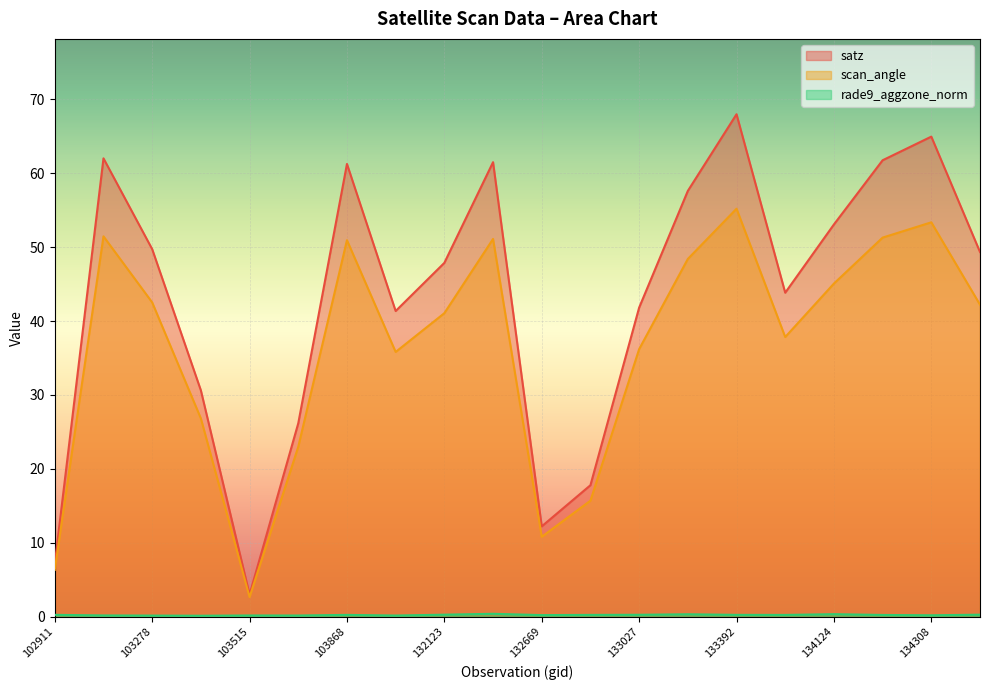

List the labels in order of scan_angle value, smallest first.

103515, 102911, 132669, 132847, 103634, 103396, 104346, 133027, 133404, 132123, 134322, 103278, 134124, 133209, 103868, 132296, 134138, 103160, 134308, 133392